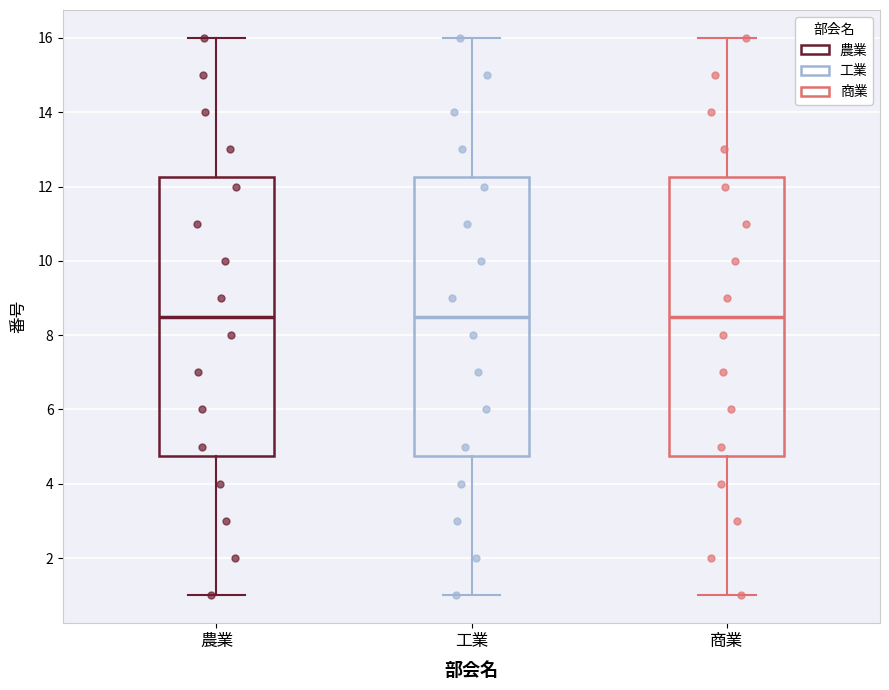

Where does the lower whisker of the box for 工業 end on the y-axis? The values are not printed on the chart, so give them approximately, as read against the axis.

1.0